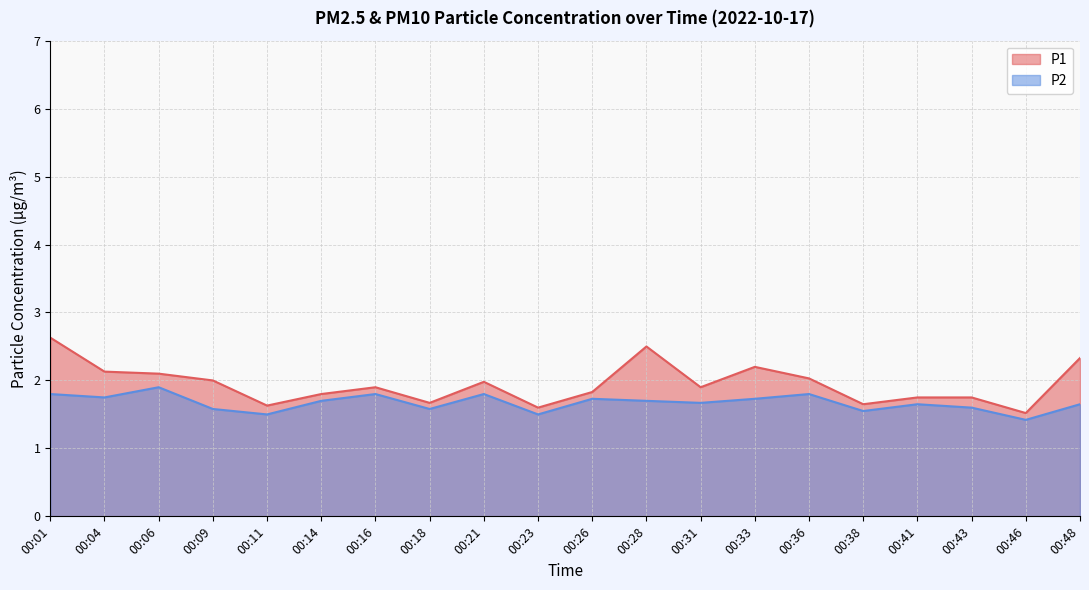

List the series in order of their peak value, lowest first.

P2, P1